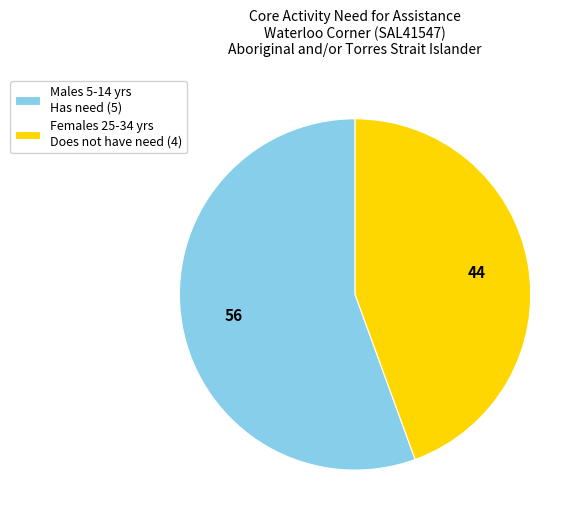

Is the sum of Males 5-14 yrs Has need (5) and Females 25-34 yrs Does not have need (4) greater than half?

Yes